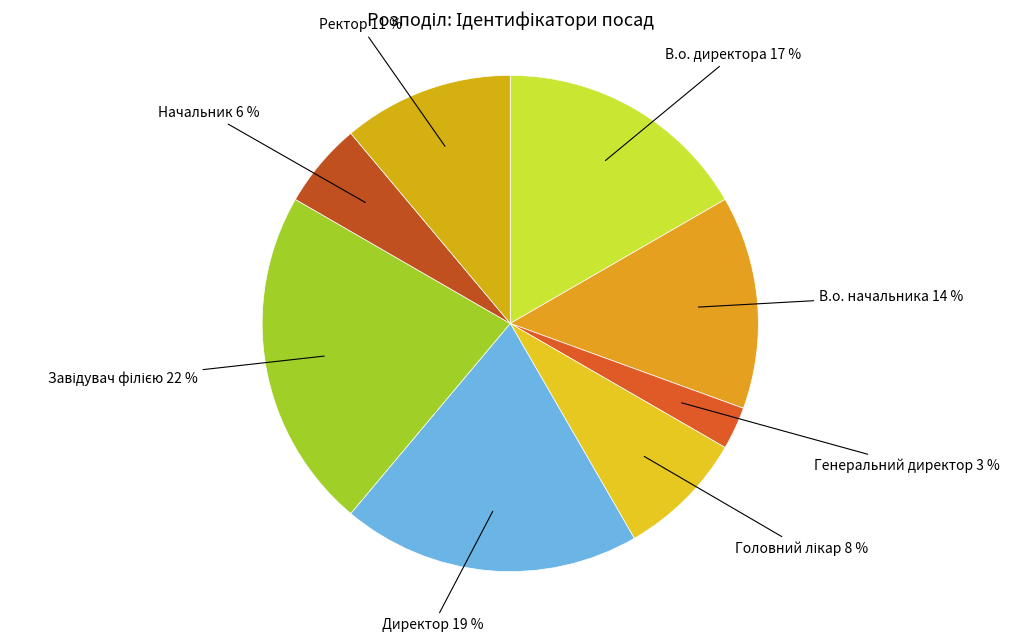

How many segments does this pie chart have?

8